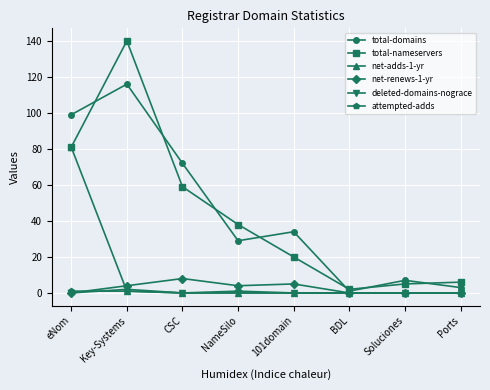

What is the difference between the highest and lowest values at NameSilo?

38